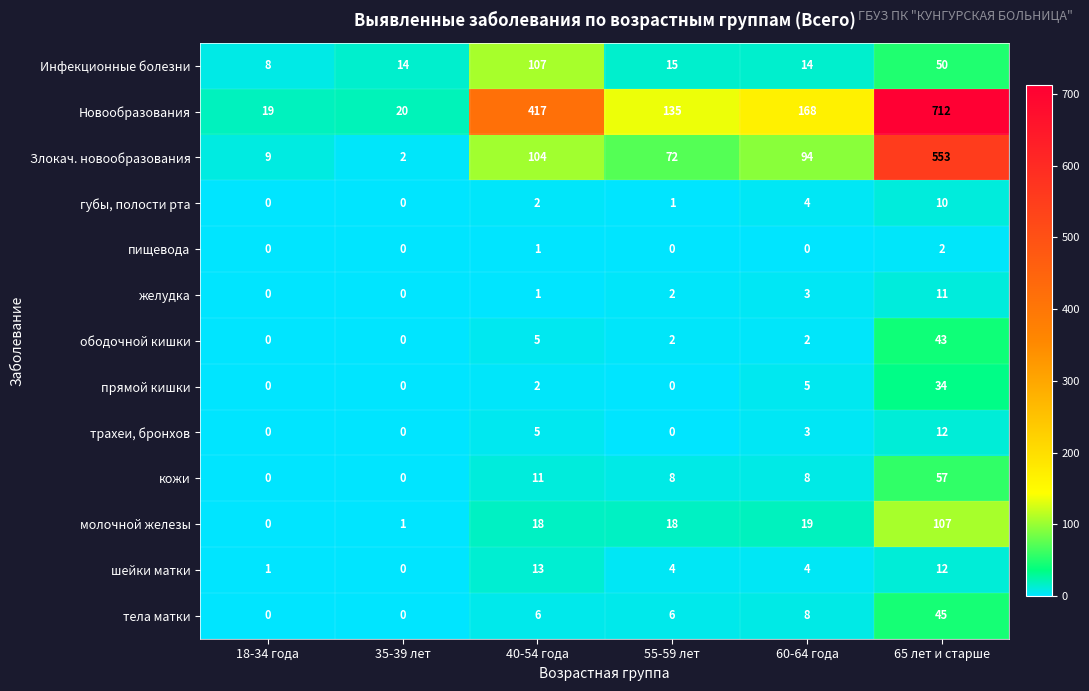

Which series has the largest total across all categories?

Новообразования